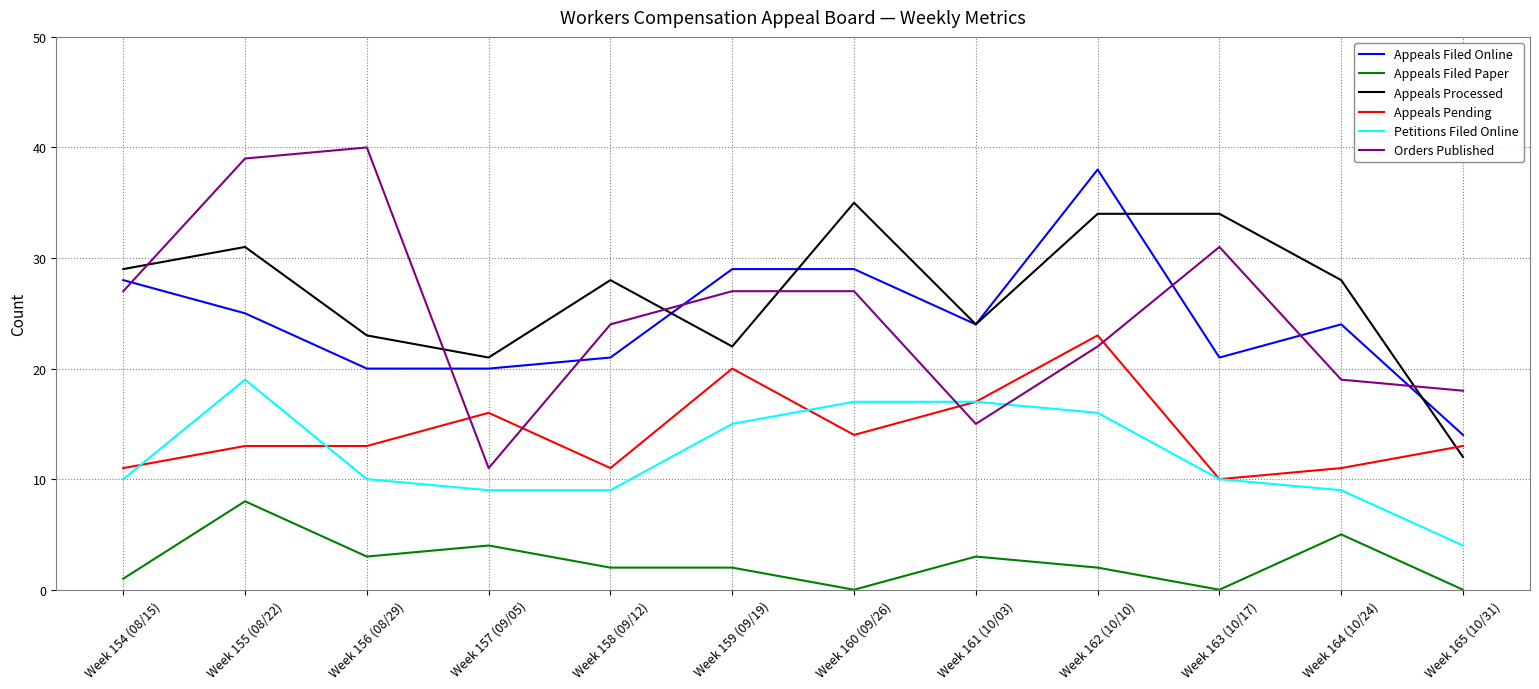

At which label does Petitions Filed Online reach its peak?

Week 155 (08/22)